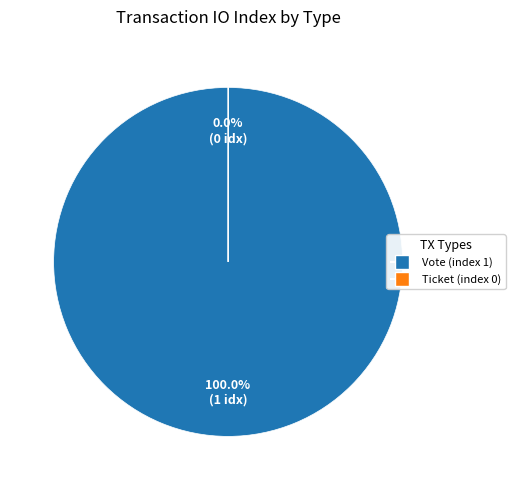

To the nearest percent, what is the difference between the largest and smallest slice percentages?

100%